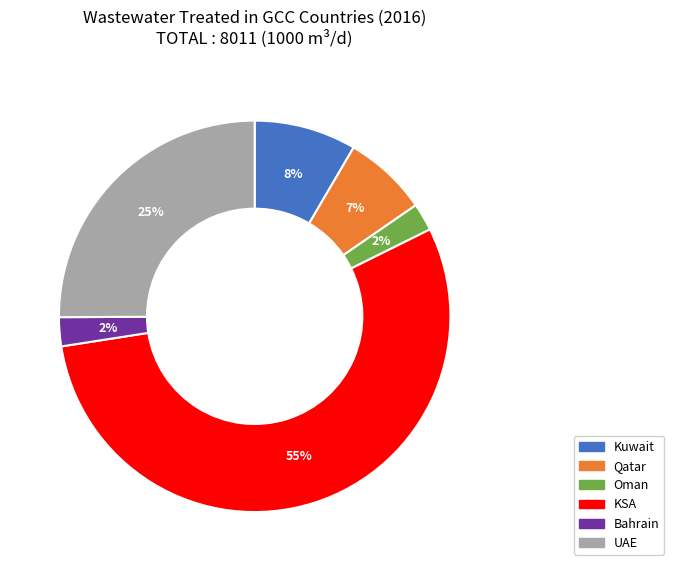

To the nearest percent, what portion does UAE represent?

25%